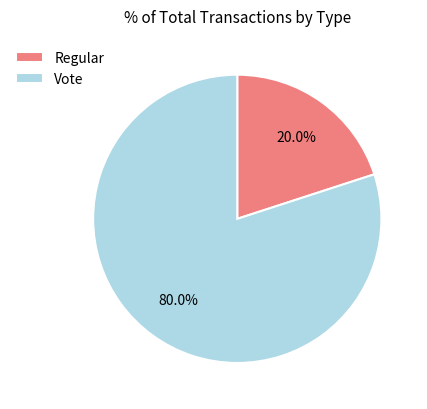

What percentage is the Vote slice, to the nearest percent?

80%